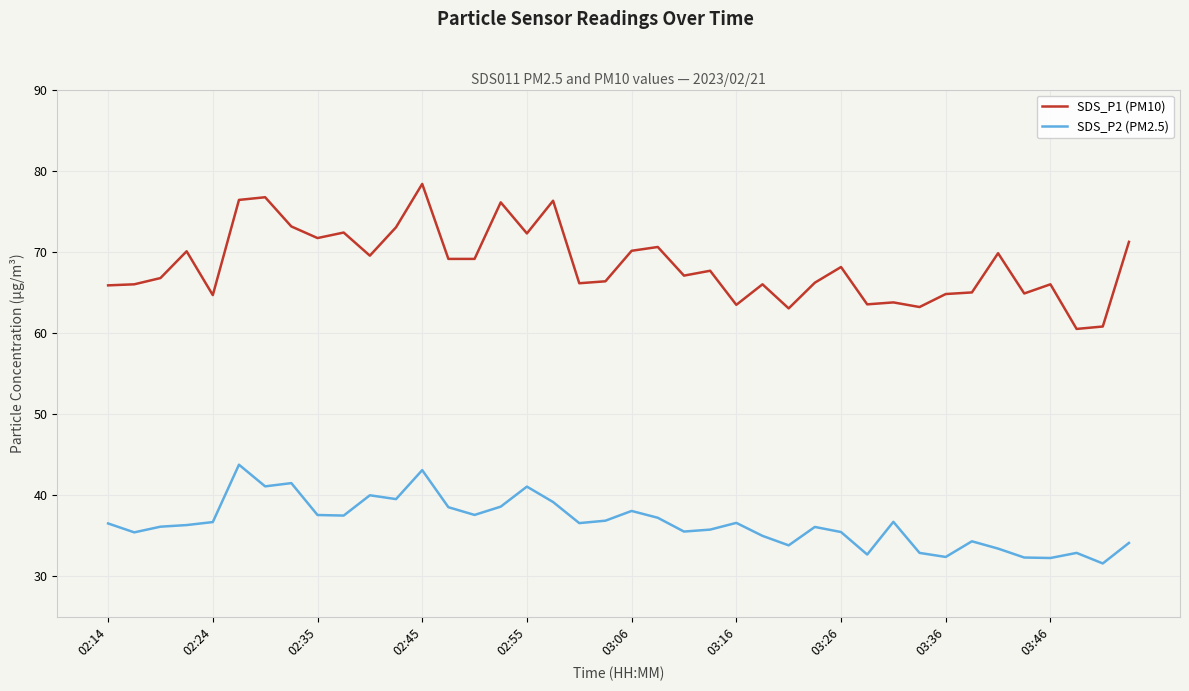

Which series has the largest total across all categories?

SDS_P1 (PM10)